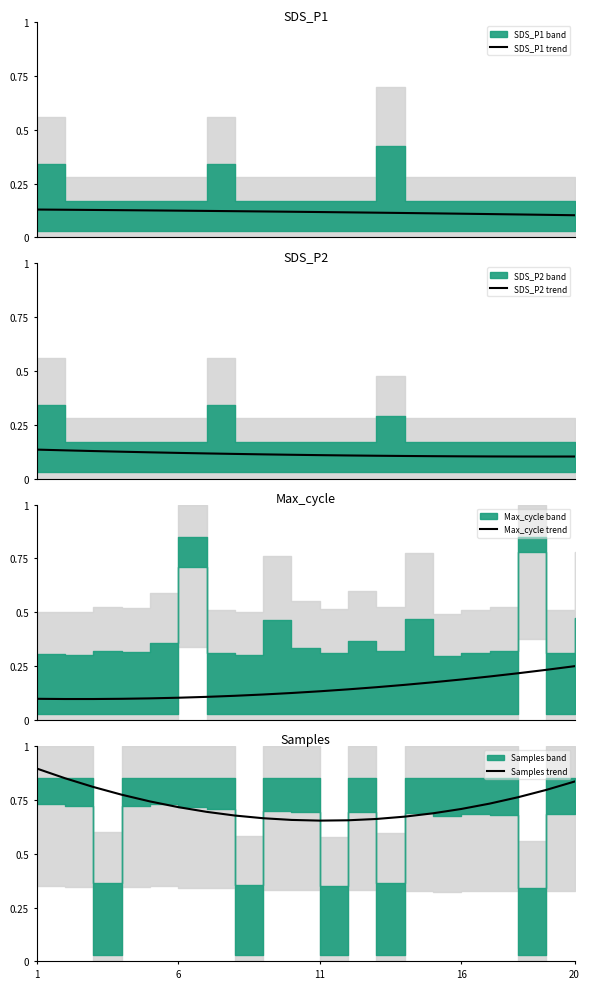

The value of Max_cycle trend at 16 is 0.0. True or false?

False